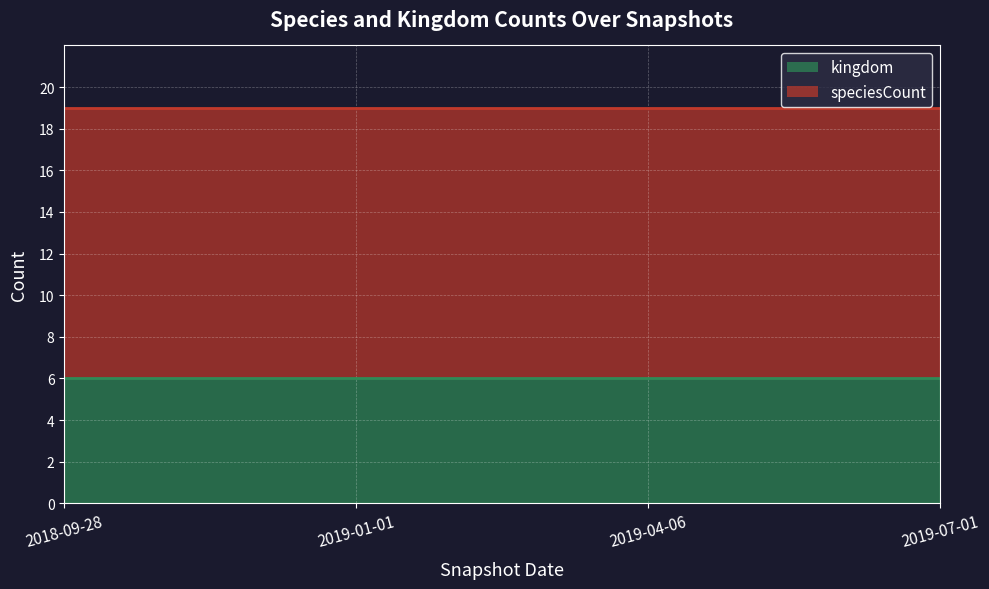

How many lines are shown in the chart?

2